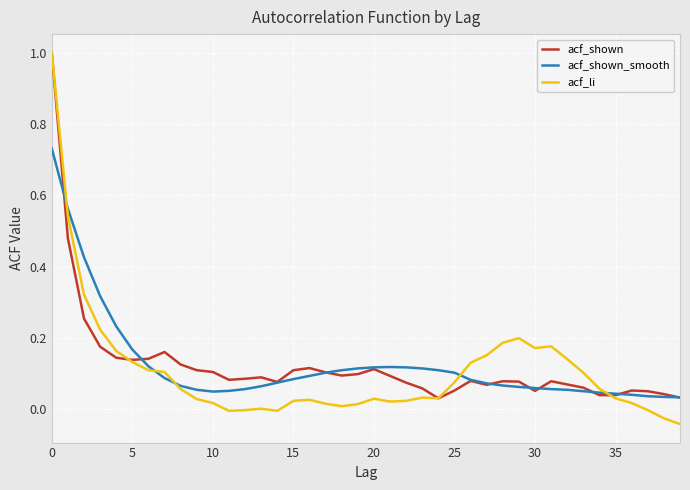

Which series has the largest range (max minus min)?

acf_li